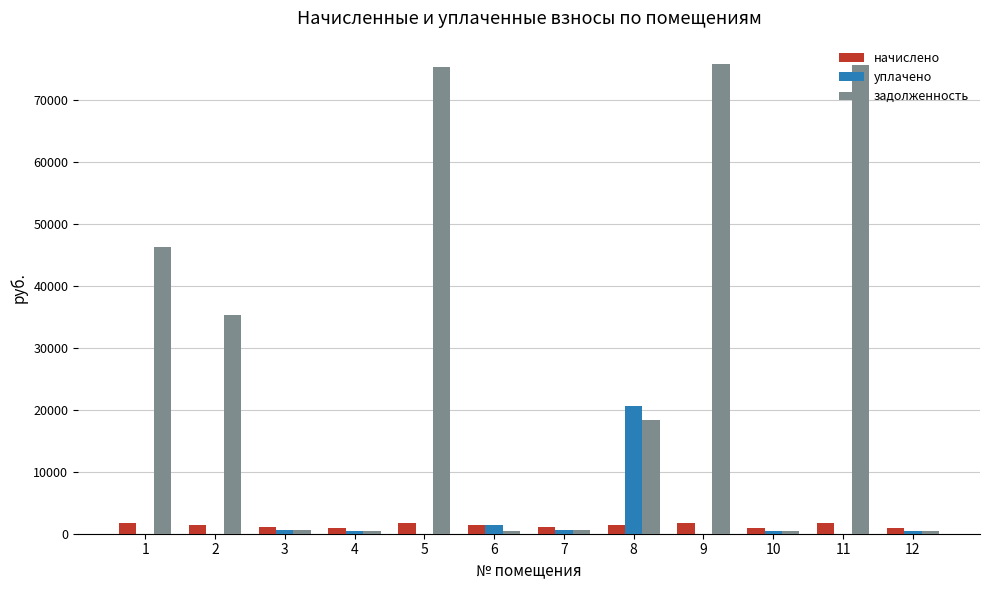

Which series changed the most between 1 and 5?

задолженность